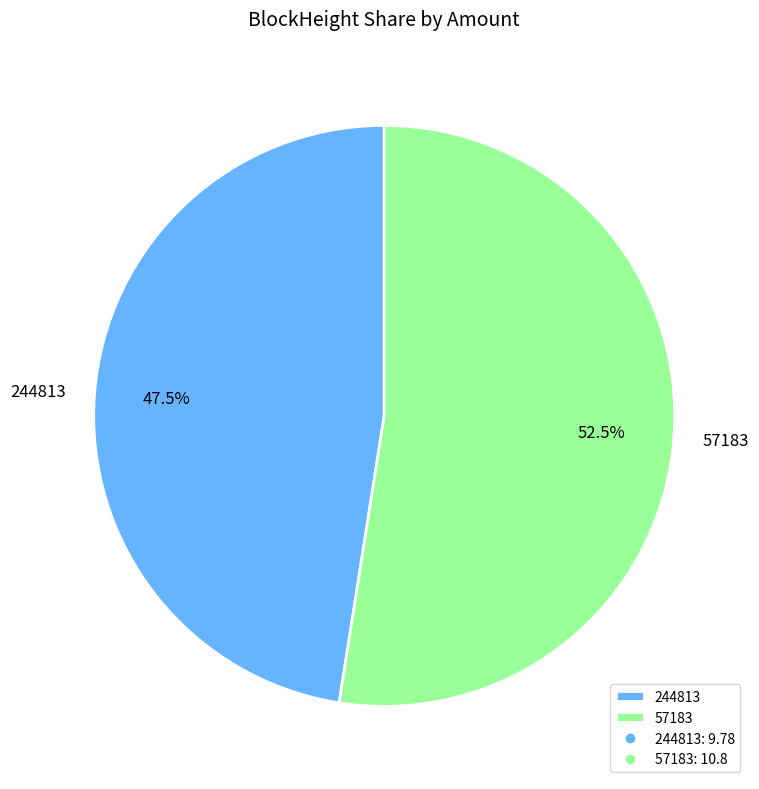

Combined, what portion of the pie is 244813 and 57183?

100.0%